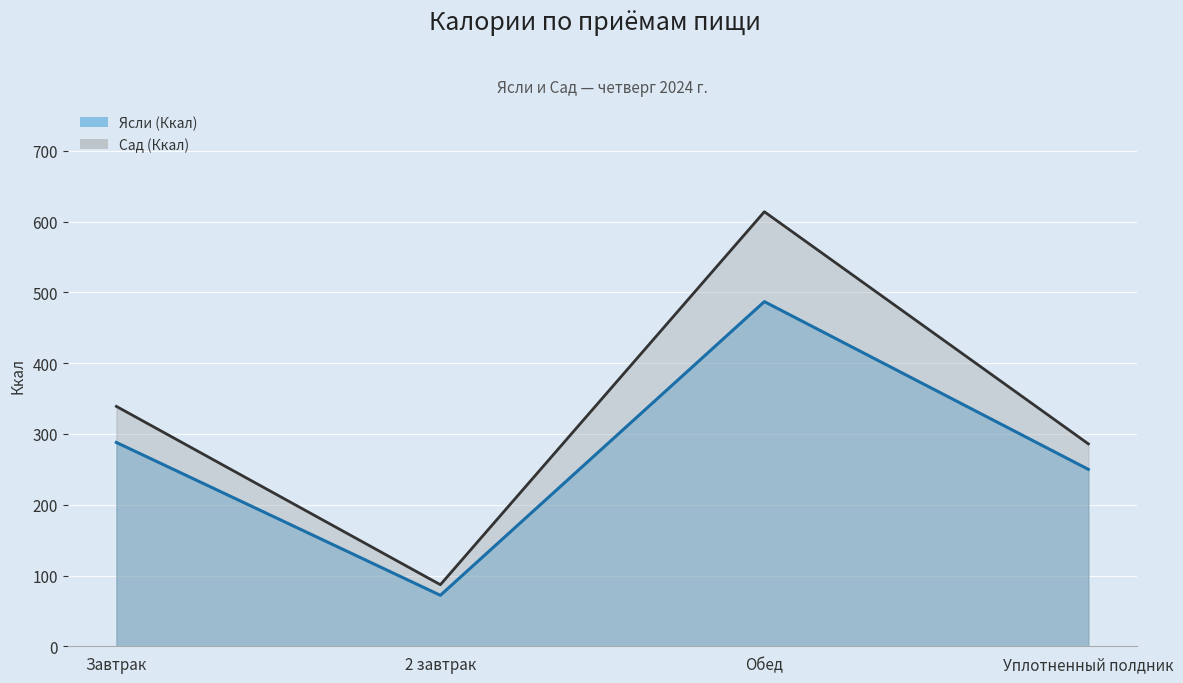

List the series in order of their peak value, highest first.

Сад (Ккал), Ясли (Ккал)